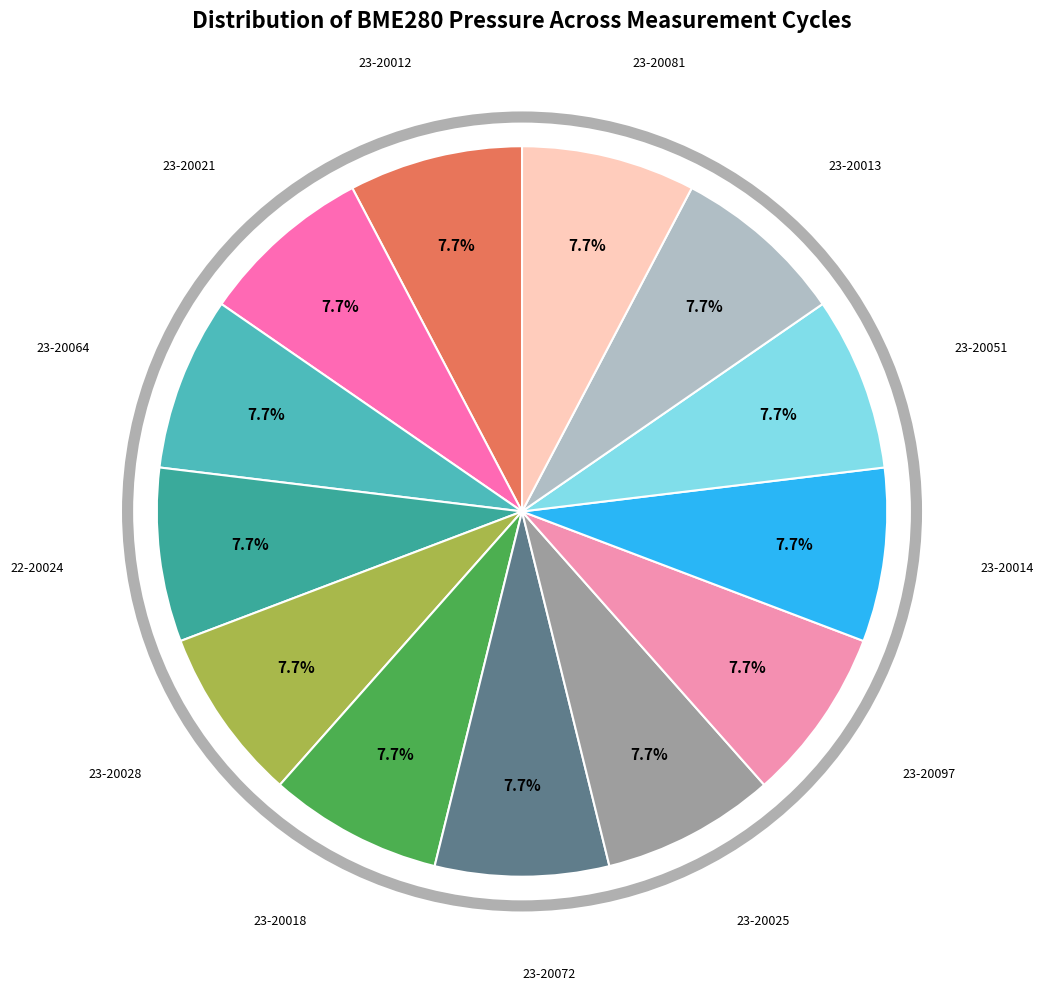

How many slices are in this pie chart?

13